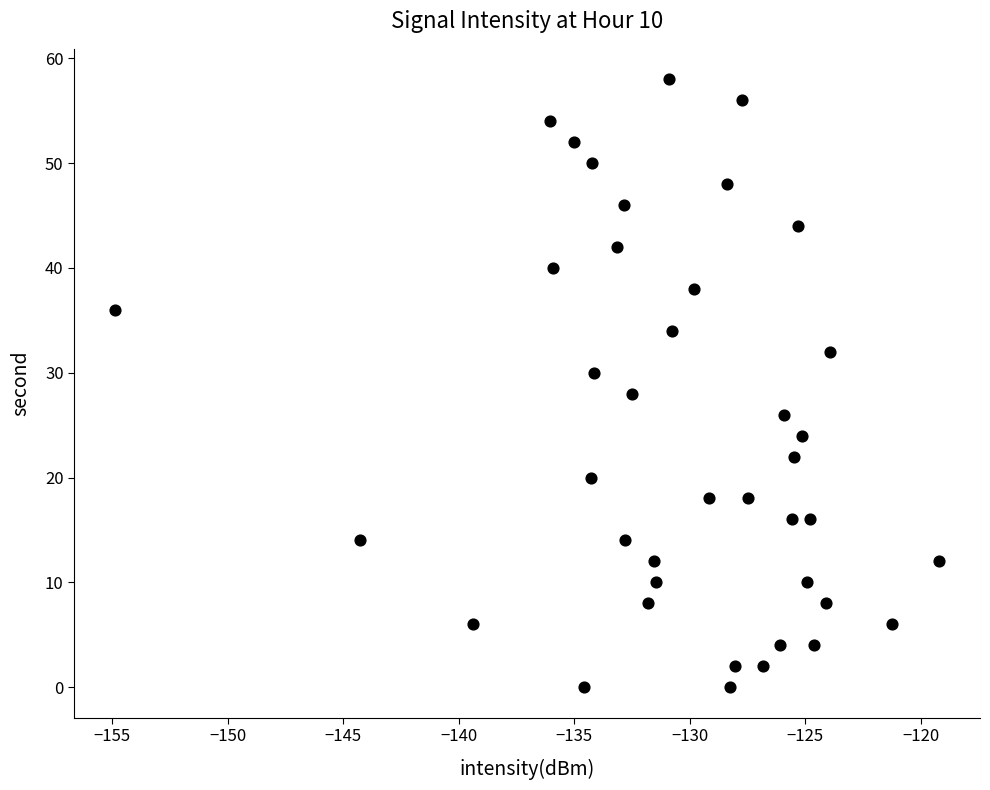

What is the range of Y values (max minus min)?

58